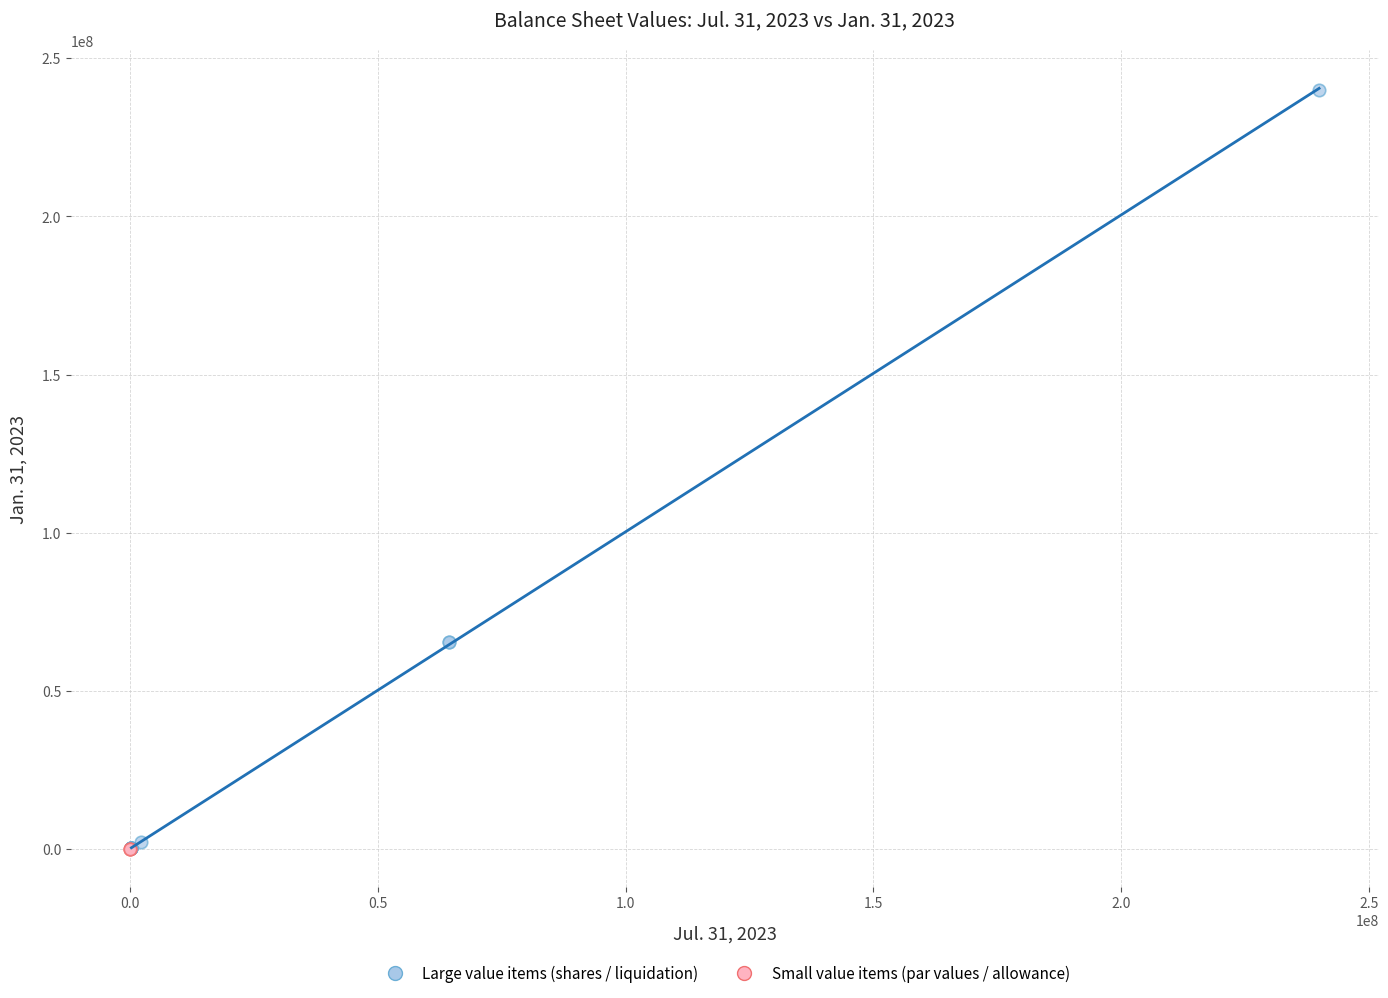

Which series has the widest spread of Y values?

Large value items (shares / liquidation)